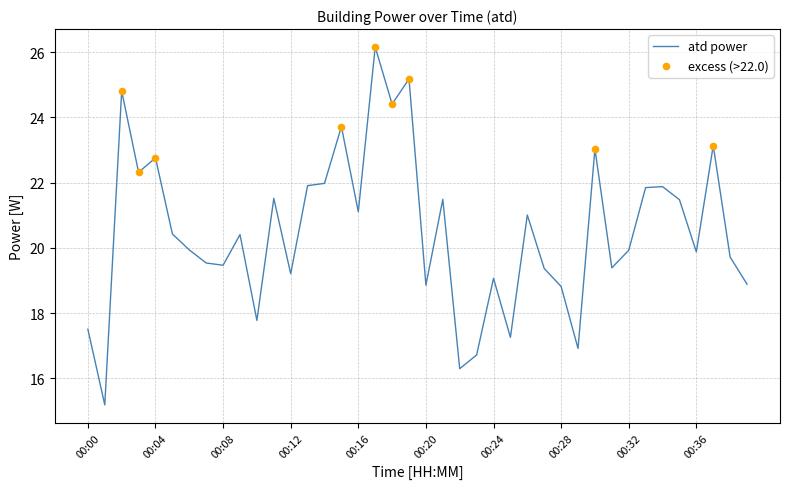

What is the difference between the maximum and minimum values?

11.0